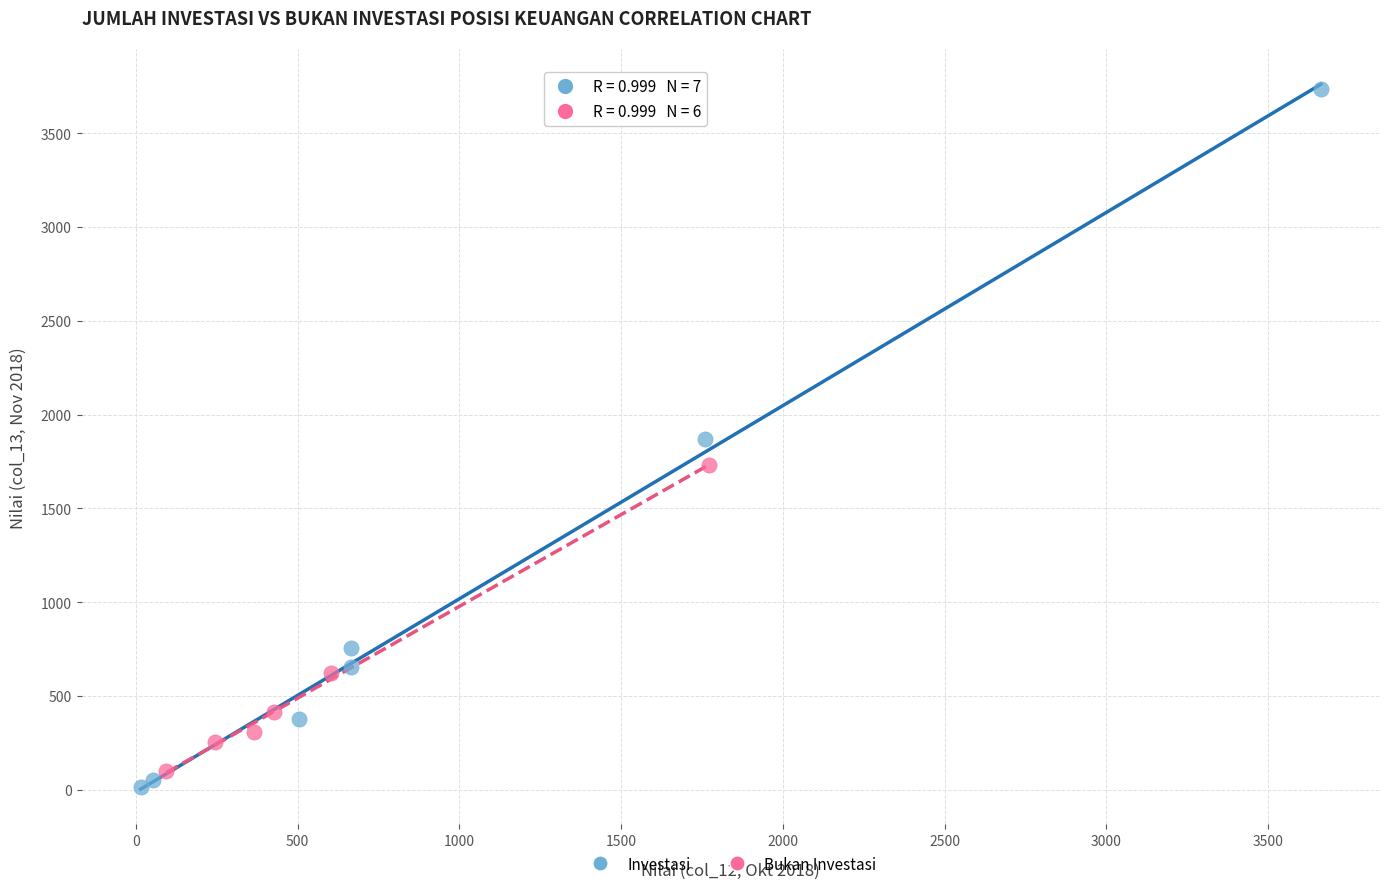

Which series reaches the maximum Y coordinate?

Investasi